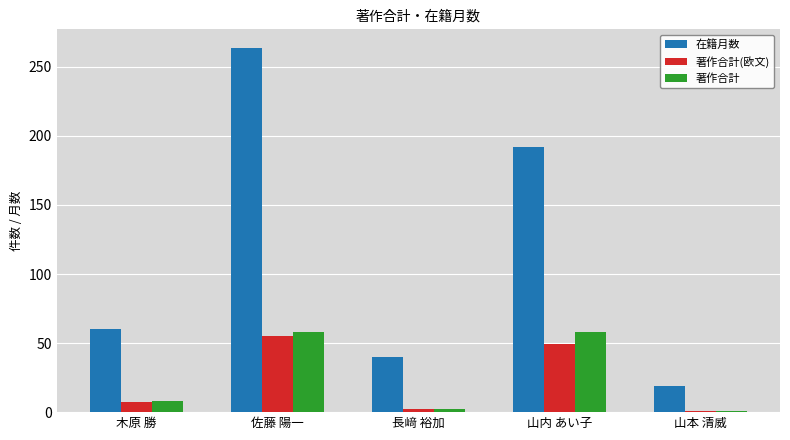

What is the label of the 2nd bar from the left?

佐藤 陽一